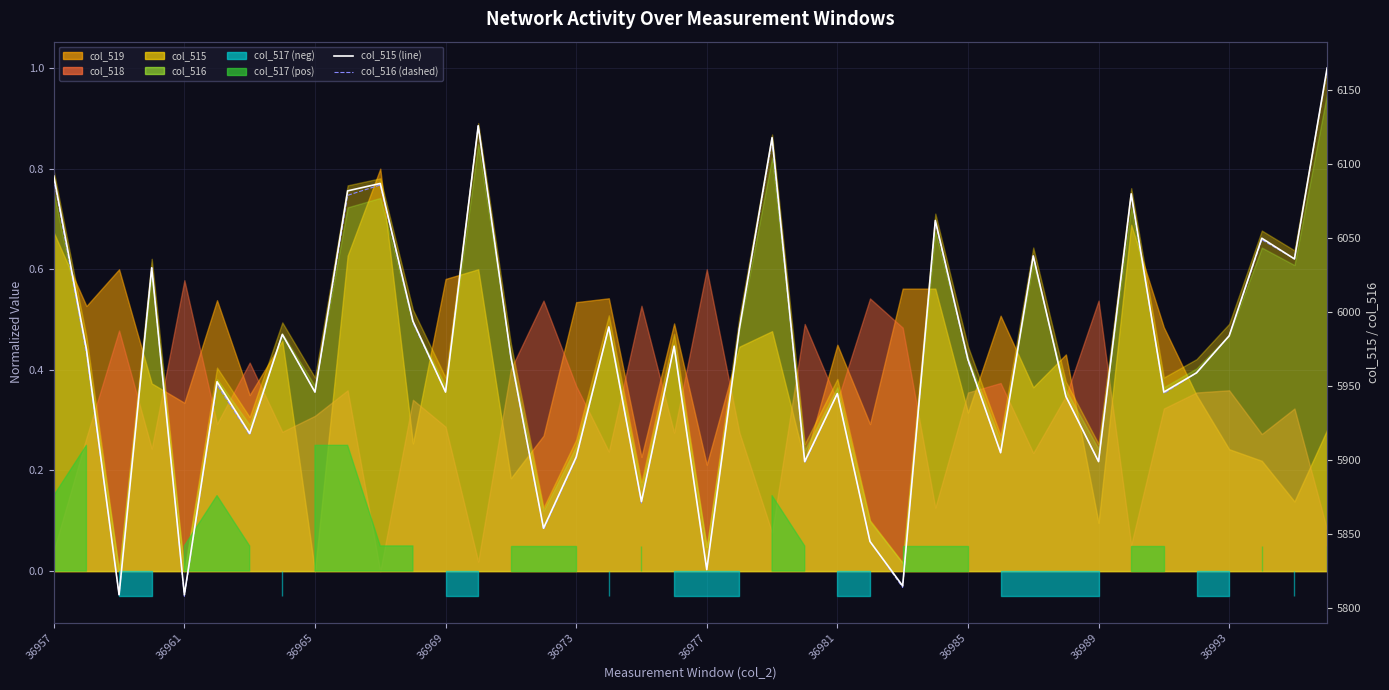

Which has a higher value, 19 or 33?

33